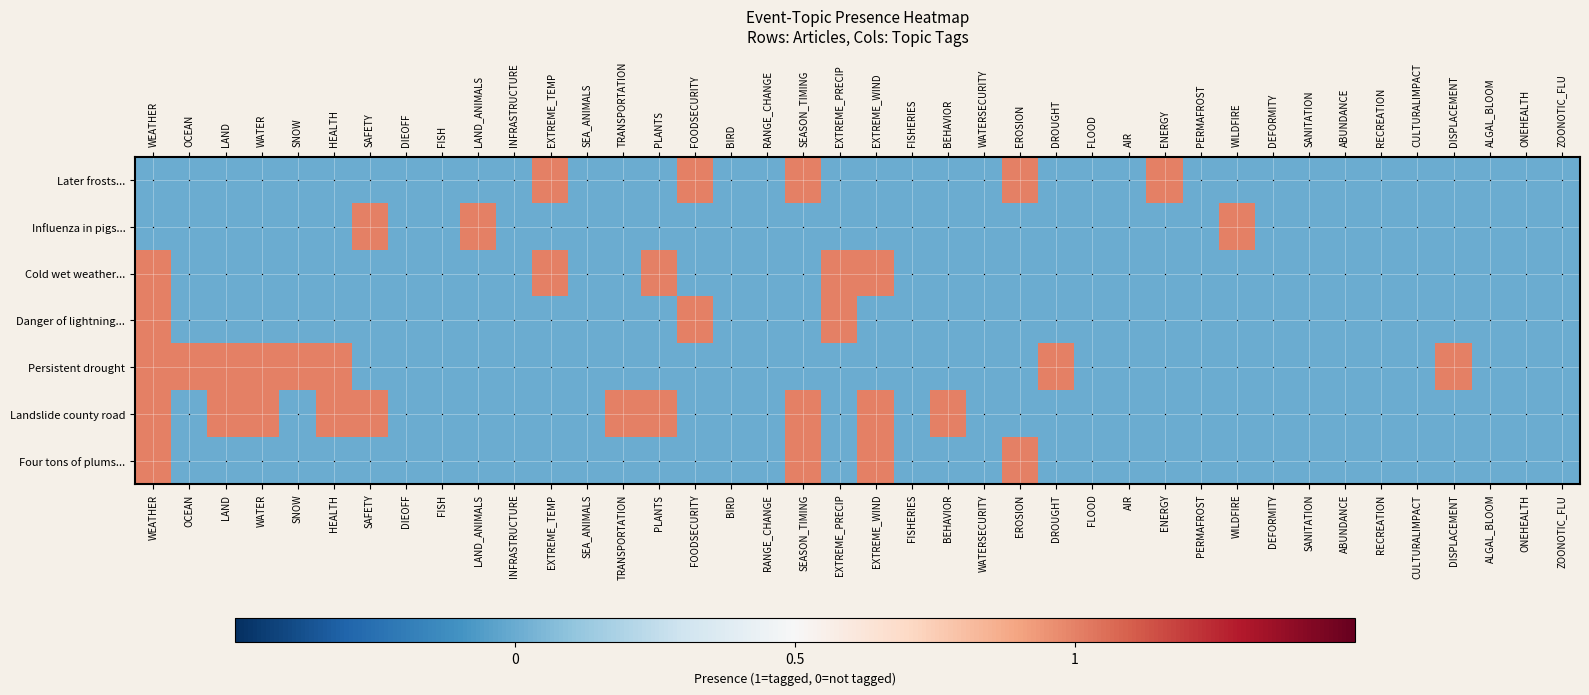

Reading left to right, transcribe all the data shown in this chart.

Later frosts could make new crops possi: WEATHER=0	OCEAN=0	LAND=0	WATER=0	SNOW=0	HEALTH=0	SAFETY=0	DIEOFF=0	FISH=0	LAND_ANIMALS=0	INFRASTRUCTURE=0	EXTREME_TEMP=1	SEA_ANIMALS=0	TRANSPORTATION=0	PLANTS=0	FOODSECURITY=1	BIRD=0	RANGE_CHANGE=0	SEASON_TIMING=1	EXTREME_PRECIP=0	EXTREME_WIND=0	FISHERIES=0	BEHAVIOR=0	WATERSECURITY=0	EROSION=1	DROUGHT=0	FLOOD=0	AIR=0	ENERGY=1	PERMAFROST=0	WILDFIRE=0	DEFORMITY=0	SANITATION=0	ABUNDANCE=0	RECREATION=0	CULTURALIMPACT=0	DISPLACEMENT=0	ALGAL_BLOOM=0	ONEHEALTH=0	ZOONOTIC_FLU=0
Influenza found in pigs at Oakland Coun: WEATHER=0	OCEAN=0	LAND=0	WATER=0	SNOW=0	HEALTH=0	SAFETY=1	DIEOFF=0	FISH=0	LAND_ANIMALS=1	INFRASTRUCTURE=0	EXTREME_TEMP=0	SEA_ANIMALS=0	TRANSPORTATION=0	PLANTS=0	FOODSECURITY=0	BIRD=0	RANGE_CHANGE=0	SEASON_TIMING=0	EXTREME_PRECIP=0	EXTREME_WIND=0	FISHERIES=0	BEHAVIOR=0	WATERSECURITY=0	EROSION=0	DROUGHT=0	FLOOD=0	AIR=0	ENERGY=0	PERMAFROST=0	WILDFIRE=1	DEFORMITY=0	SANITATION=0	ABUNDANCE=0	RECREATION=0	CULTURALIMPACT=0	DISPLACEMENT=0	ALGAL_BLOOM=0	ONEHEALTH=0	ZOONOTIC_FLU=0
Cold, wet weather delays lucrative peon: WEATHER=1	OCEAN=0	LAND=0	WATER=0	SNOW=0	HEALTH=0	SAFETY=0	DIEOFF=0	FISH=0	LAND_ANIMALS=0	INFRASTRUCTURE=0	EXTREME_TEMP=1	SEA_ANIMALS=0	TRANSPORTATION=0	PLANTS=1	FOODSECURITY=0	BIRD=0	RANGE_CHANGE=0	SEASON_TIMING=0	EXTREME_PRECIP=1	EXTREME_WIND=1	FISHERIES=0	BEHAVIOR=0	WATERSECURITY=0	EROSION=0	DROUGHT=0	FLOOD=0	AIR=0	ENERGY=0	PERMAFROST=0	WILDFIRE=0	DEFORMITY=0	SANITATION=0	ABUNDANCE=0	RECREATION=0	CULTURALIMPACT=0	DISPLACEMENT=0	ALGAL_BLOOM=0	ONEHEALTH=0	ZOONOTIC_FLU=0
Danger of lightning and thunder in Sout: WEATHER=1	OCEAN=0	LAND=0	WATER=0	SNOW=0	HEALTH=0	SAFETY=0	DIEOFF=0	FISH=0	LAND_ANIMALS=0	INFRASTRUCTURE=0	EXTREME_TEMP=0	SEA_ANIMALS=0	TRANSPORTATION=0	PLANTS=0	FOODSECURITY=1	BIRD=0	RANGE_CHANGE=0	SEASON_TIMING=0	EXTREME_PRECIP=1	EXTREME_WIND=0	FISHERIES=0	BEHAVIOR=0	WATERSECURITY=0	EROSION=0	DROUGHT=0	FLOOD=0	AIR=0	ENERGY=0	PERMAFROST=0	WILDFIRE=0	DEFORMITY=0	SANITATION=0	ABUNDANCE=0	RECREATION=0	CULTURALIMPACT=0	DISPLACEMENT=0	ALGAL_BLOOM=0	ONEHEALTH=0	ZOONOTIC_FLU=0
Persistent drought: WEATHER=1	OCEAN=1	LAND=1	WATER=1	SNOW=1	HEALTH=1	SAFETY=0	DIEOFF=0	FISH=0	LAND_ANIMALS=0	INFRASTRUCTURE=0	EXTREME_TEMP=0	SEA_ANIMALS=0	TRANSPORTATION=0	PLANTS=0	FOODSECURITY=0	BIRD=0	RANGE_CHANGE=0	SEASON_TIMING=0	EXTREME_PRECIP=0	EXTREME_WIND=0	FISHERIES=0	BEHAVIOR=0	WATERSECURITY=0	EROSION=0	DROUGHT=1	FLOOD=0	AIR=0	ENERGY=0	PERMAFROST=0	WILDFIRE=0	DEFORMITY=0	SANITATION=0	ABUNDANCE=0	RECREATION=0	CULTURALIMPACT=0	DISPLACEMENT=1	ALGAL_BLOOM=0	ONEHEALTH=0	ZOONOTIC_FLU=0
Landslide over county road: WEATHER=1	OCEAN=0	LAND=1	WATER=1	SNOW=0	HEALTH=1	SAFETY=1	DIEOFF=0	FISH=0	LAND_ANIMALS=0	INFRASTRUCTURE=0	EXTREME_TEMP=0	SEA_ANIMALS=0	TRANSPORTATION=1	PLANTS=1	FOODSECURITY=0	BIRD=0	RANGE_CHANGE=0	SEASON_TIMING=1	EXTREME_PRECIP=0	EXTREME_WIND=1	FISHERIES=0	BEHAVIOR=1	WATERSECURITY=0	EROSION=0	DROUGHT=0	FLOOD=0	AIR=0	ENERGY=0	PERMAFROST=0	WILDFIRE=0	DEFORMITY=0	SANITATION=0	ABUNDANCE=0	RECREATION=0	CULTURALIMPACT=0	DISPLACEMENT=0	ALGAL_BLOOM=0	ONEHEALTH=0	ZOONOTIC_FLU=0
Should have received four tons of plum: WEATHER=1	OCEAN=0	LAND=0	WATER=0	SNOW=0	HEALTH=0	SAFETY=0	DIEOFF=0	FISH=0	LAND_ANIMALS=0	INFRASTRUCTURE=0	EXTREME_TEMP=0	SEA_ANIMALS=0	TRANSPORTATION=0	PLANTS=0	FOODSECURITY=0	BIRD=0	RANGE_CHANGE=0	SEASON_TIMING=1	EXTREME_PRECIP=0	EXTREME_WIND=1	FISHERIES=0	BEHAVIOR=0	WATERSECURITY=0	EROSION=1	DROUGHT=0	FLOOD=0	AIR=0	ENERGY=0	PERMAFROST=0	WILDFIRE=0	DEFORMITY=0	SANITATION=0	ABUNDANCE=0	RECREATION=0	CULTURALIMPACT=0	DISPLACEMENT=0	ALGAL_BLOOM=0	ONEHEALTH=0	ZOONOTIC_FLU=0